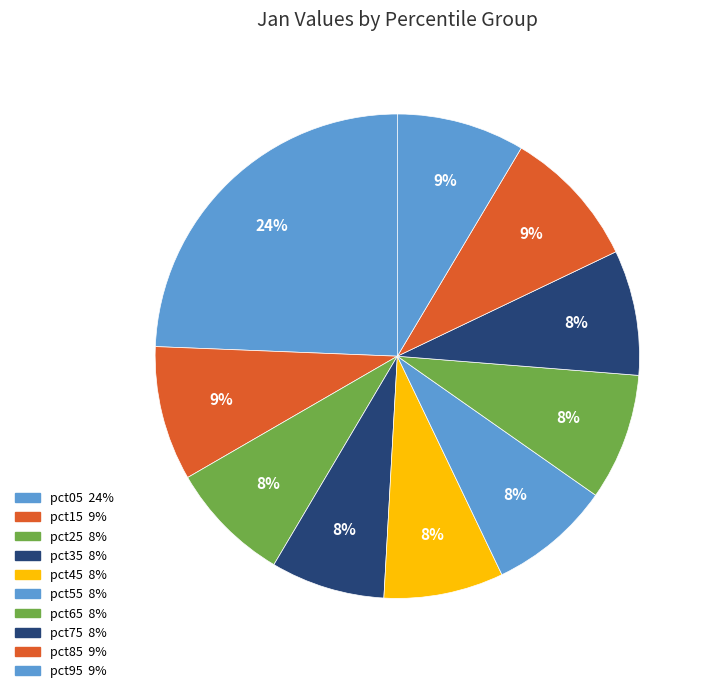

To the nearest percent, what portion does pct75 represent?

8%